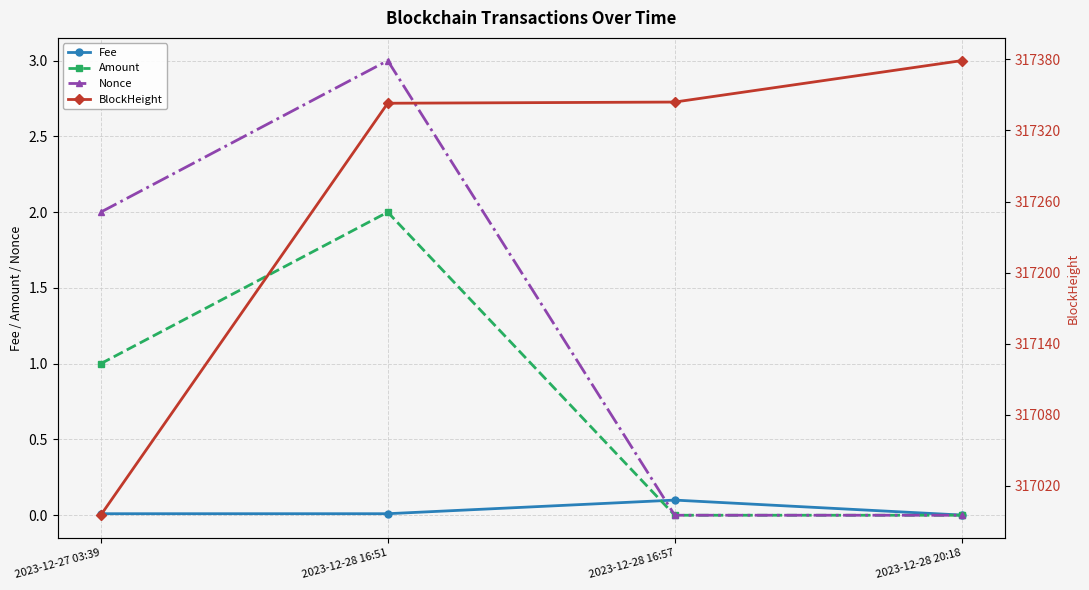

Reading left to right, what are all the values shown in this chart?

Fee: 0.0	0.0	0.1	0.0
Amount: 1.0	2.0	0.0	0.0
Nonce: 2.0	3.0	0.0	0.0
BlockHeight: 316995.0	317343.0	317344.0	317379.0